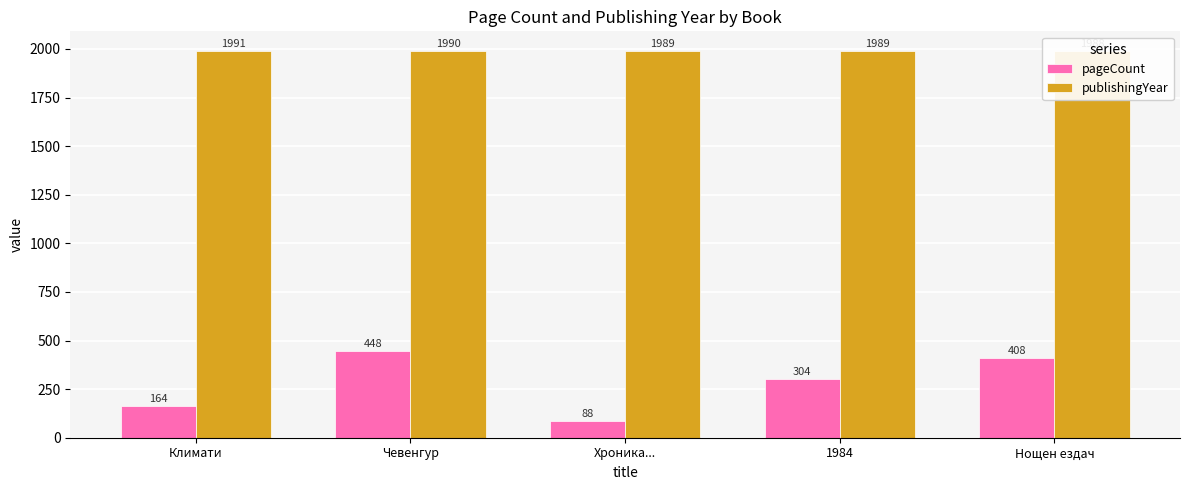

List the series in order of their overall mean, lowest first.

pageCount, publishingYear